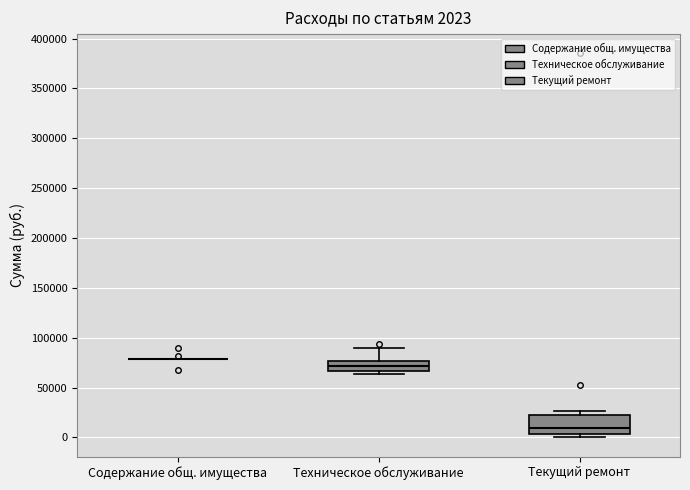

Which box is the tallest, from its lower edge to its upper edge?

Текущий ремонт